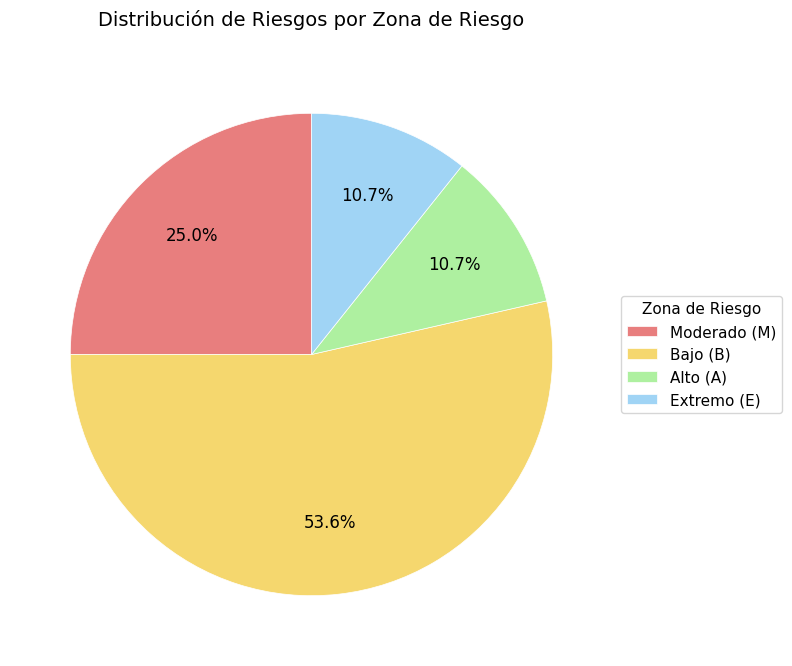

Approximately how many times larger is the value at Bajo (B) compared to Moderado (M)?

2.1